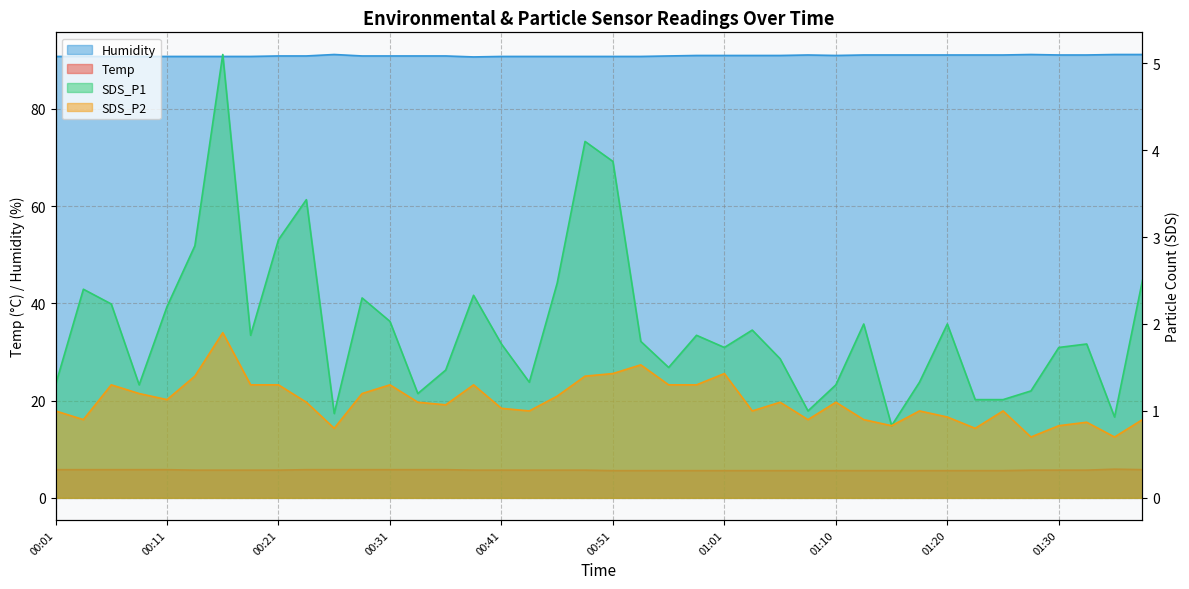

What are all the series names shown in the legend?

Temp, Humidity, SDS_P1, SDS_P2